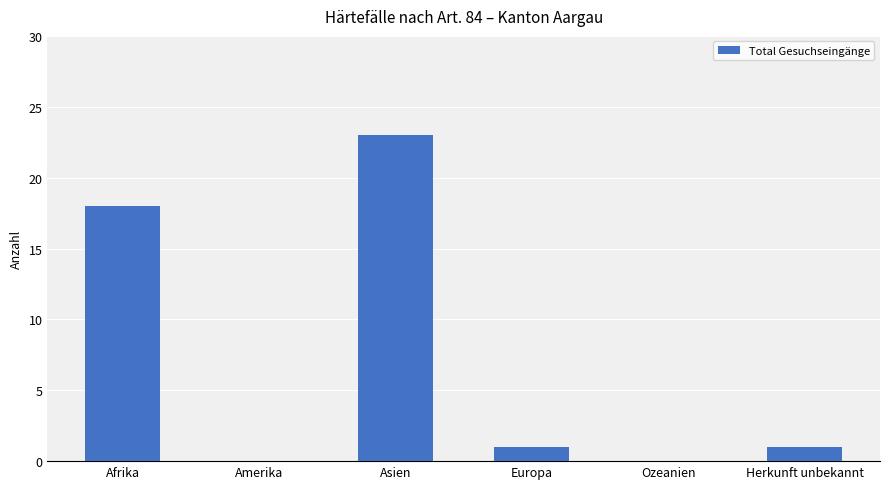

Reading left to right, list all the values displayed in this chart.

18	0	23	1	0	1